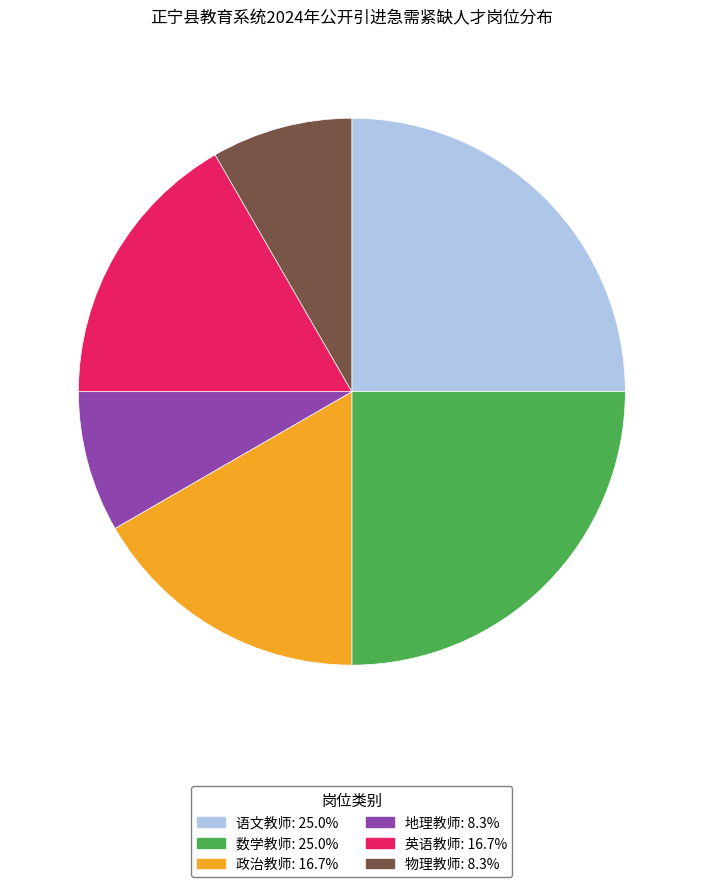

Which has a higher value, 数学教师 or 英语教师?

数学教师